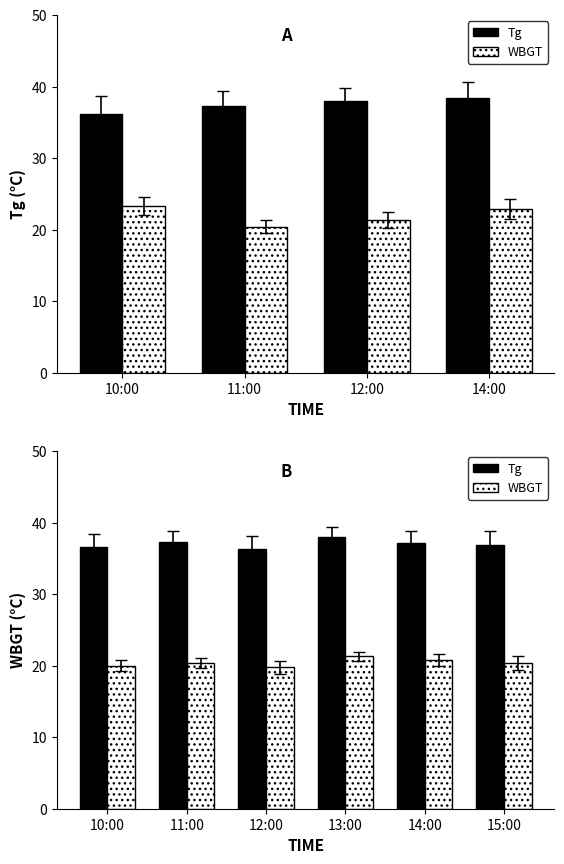

What are all the series names shown in the legend?

Tg, WBGT